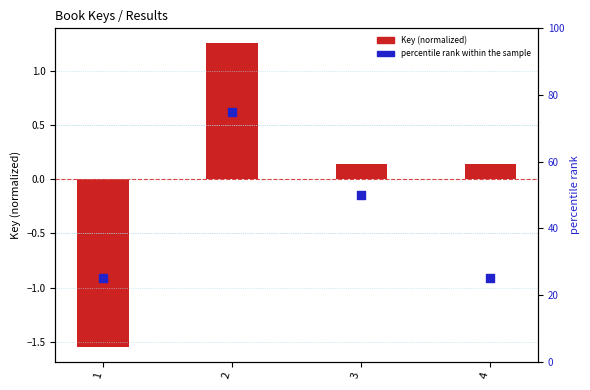

Which series has the largest total across all categories?

percentile rank within the sample